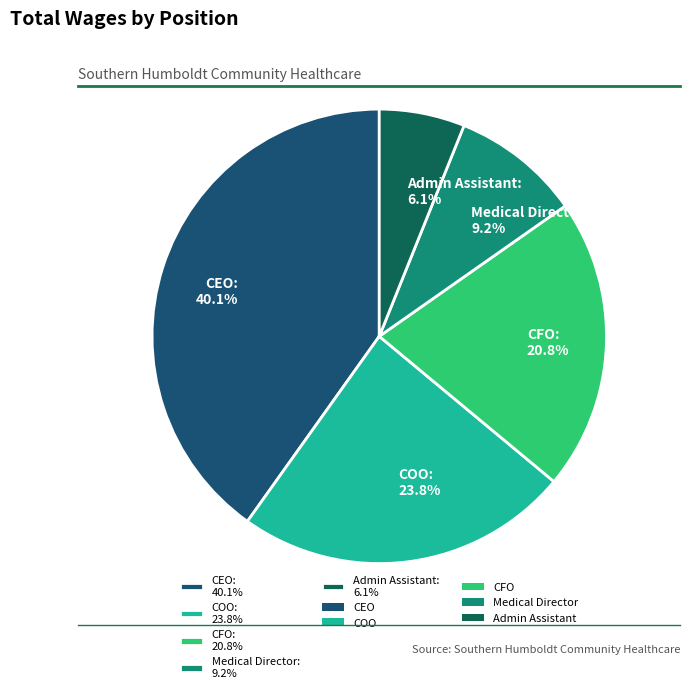

To the nearest percent, what is the difference between the COO and CFO slice percentages?

3%